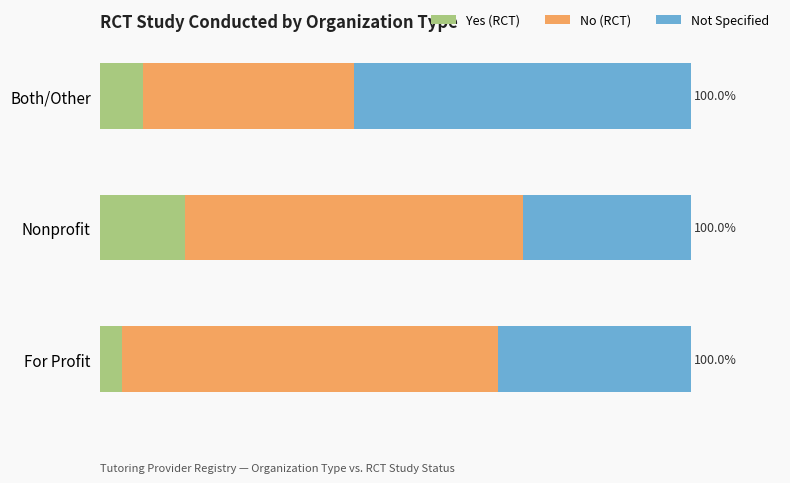

What are all the series names shown in the legend?

Yes (RCT), No (RCT), Not Specified